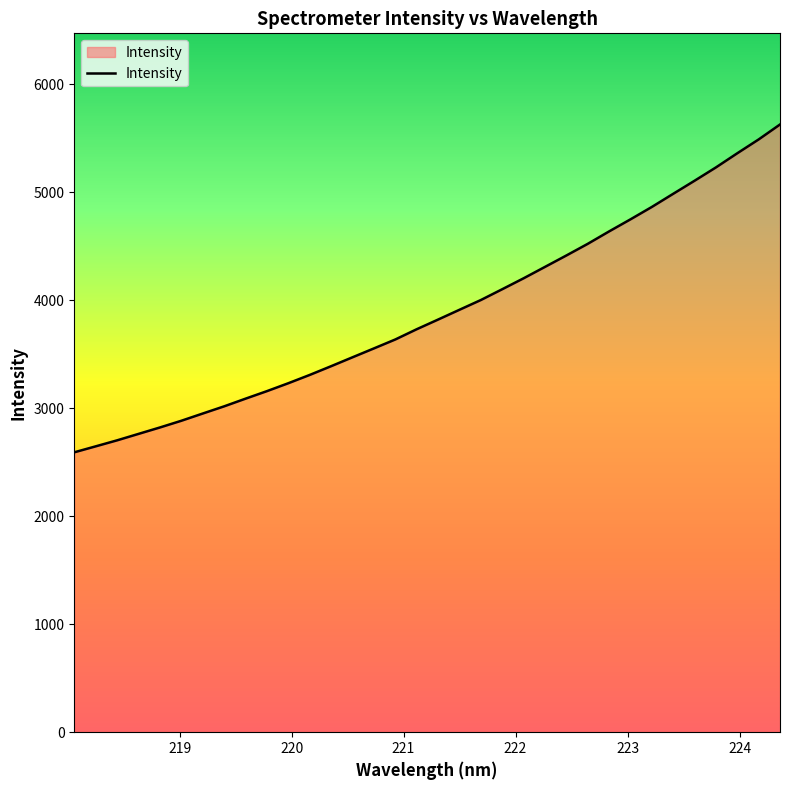

What is the minimum value shown in the chart?

2591.0